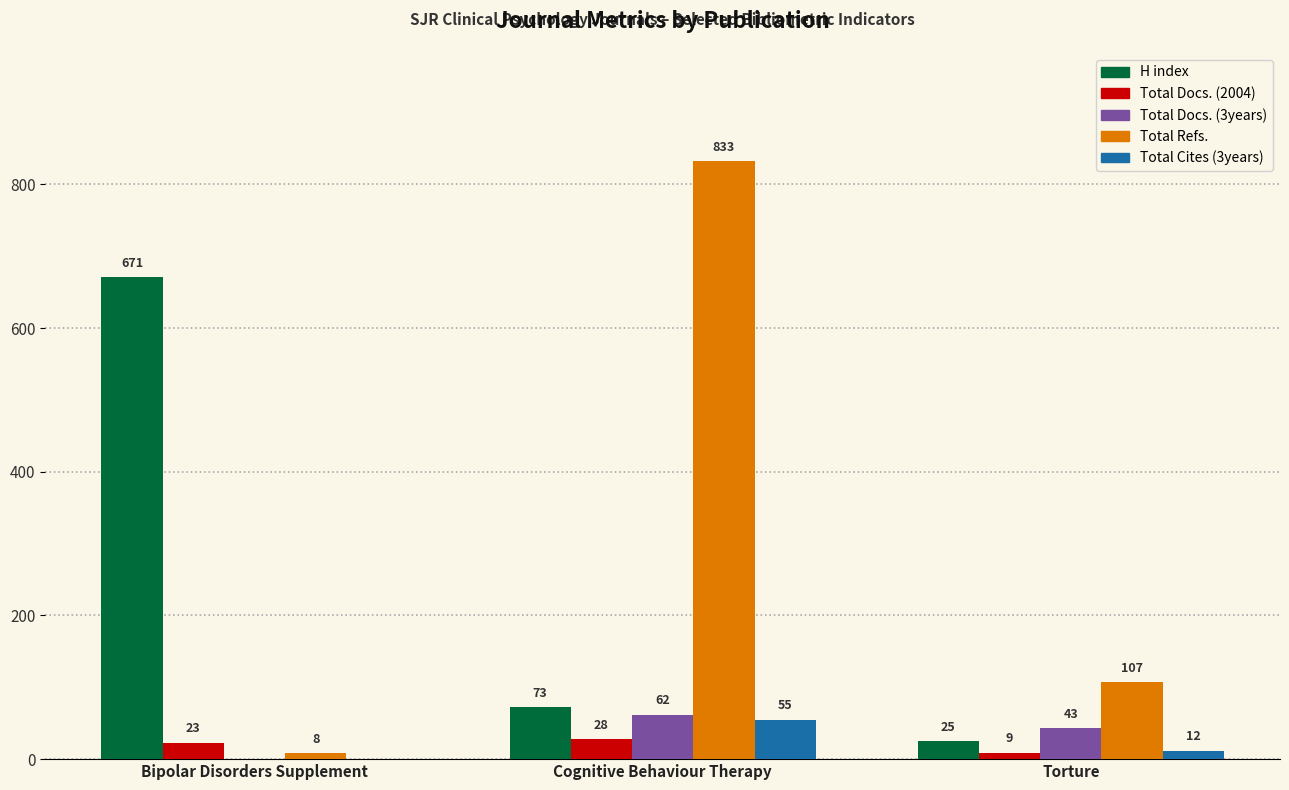

Reading left to right, list all the values displayed in this chart.

H index: Bipolar Disorders Supplement=671	Cognitive Behaviour Therapy=73	Torture=25
Total Docs. (2004): Bipolar Disorders Supplement=23	Cognitive Behaviour Therapy=28	Torture=9
Total Docs. (3years): Bipolar Disorders Supplement=0	Cognitive Behaviour Therapy=62	Torture=43
Total Refs.: Bipolar Disorders Supplement=8	Cognitive Behaviour Therapy=833	Torture=107
Total Cites (3years): Bipolar Disorders Supplement=0	Cognitive Behaviour Therapy=55	Torture=12